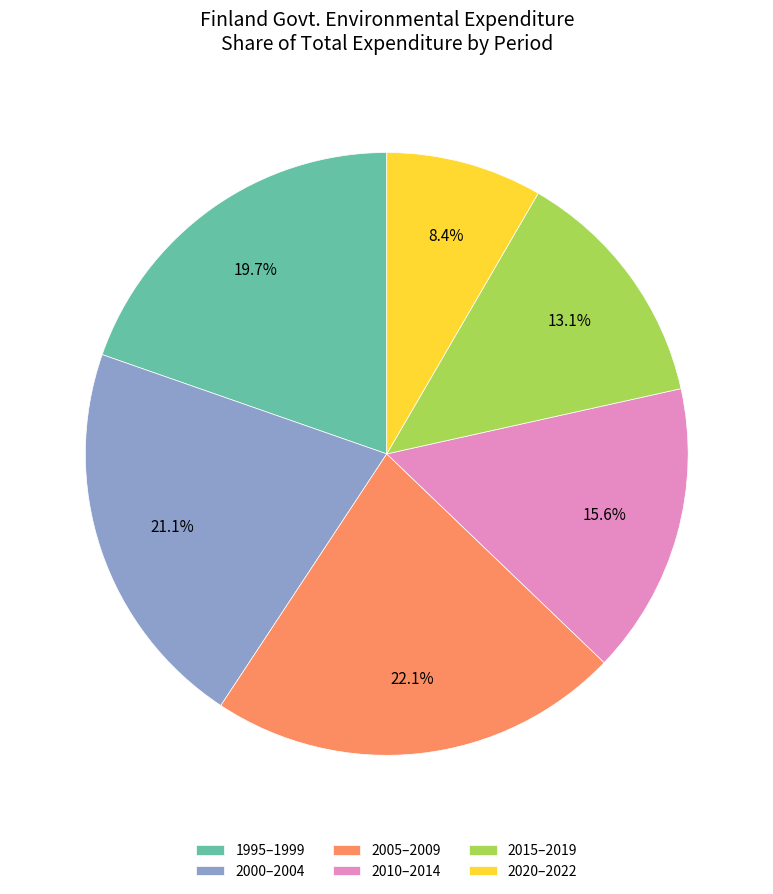

What portion of the pie excludes 2020–2022?

91.6%